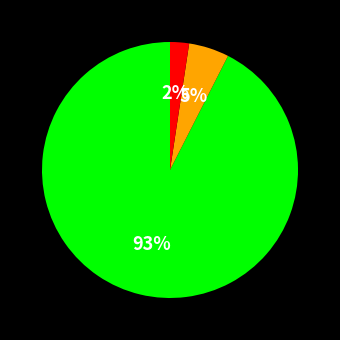

To the nearest percent, what is the average slice percentage?

33%